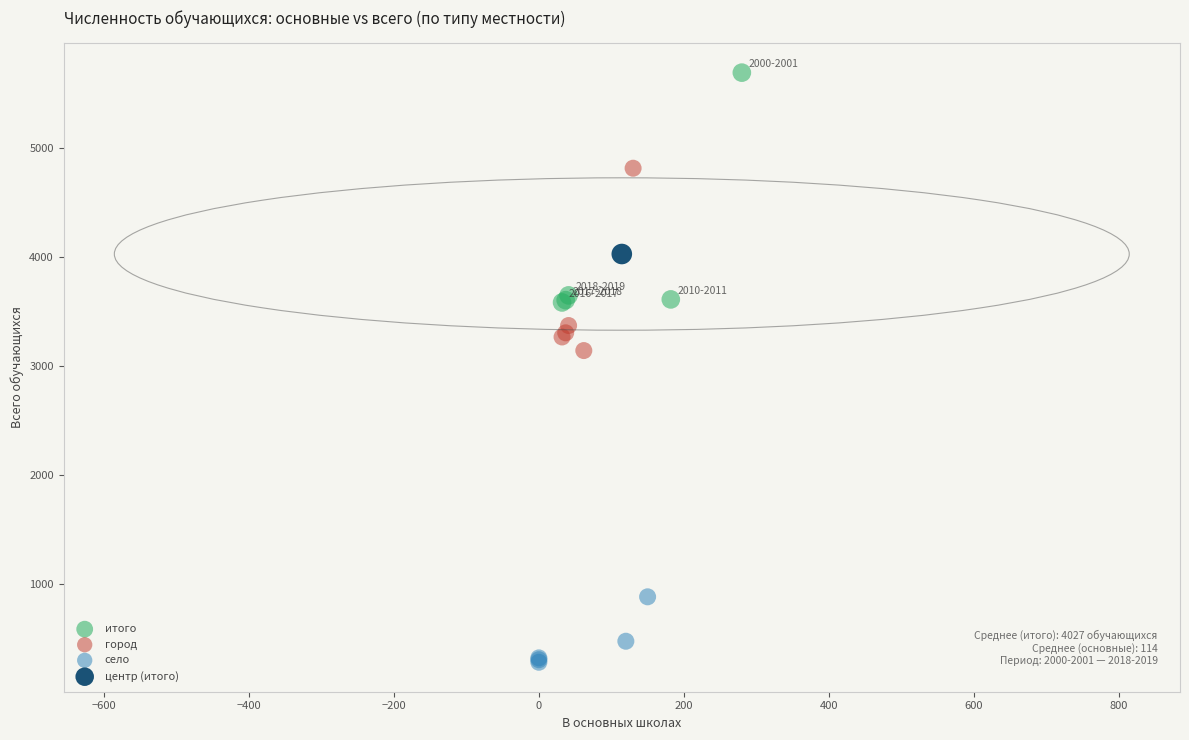

What are all the series names shown in the legend?

итого, город, село, центр (итого)